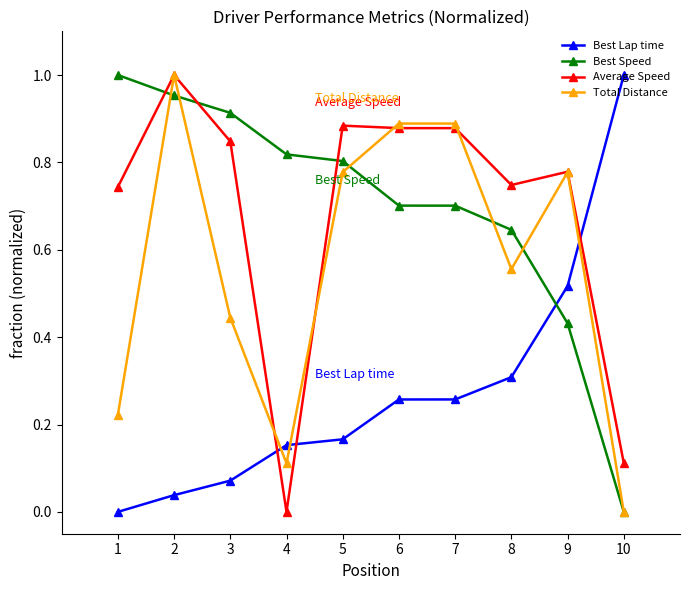

What are all the series names shown in the legend?

Best Lap time, Best Speed, Average Speed, Total Distance